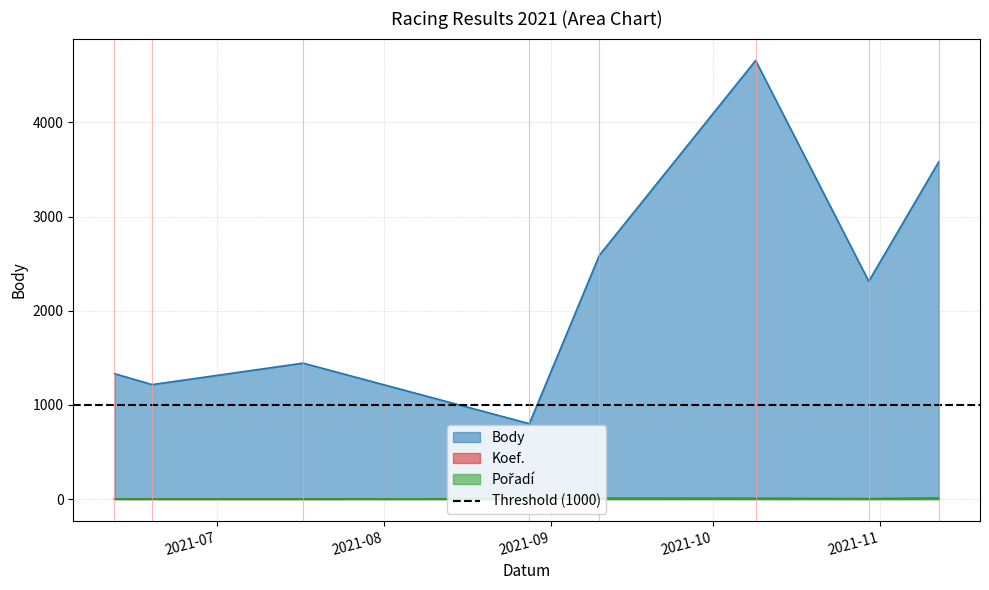

How many Pořadí values are between 1 and 7?

7